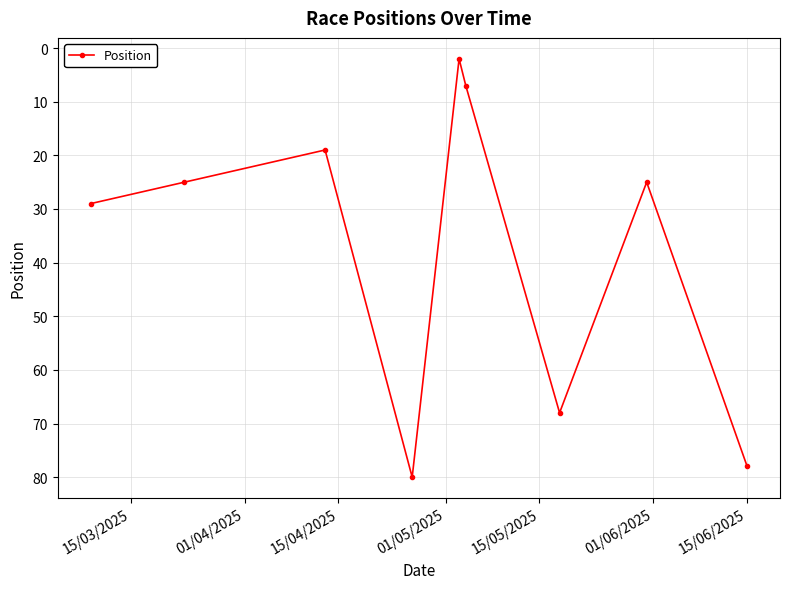

True or false: there are more than 2 points higher than both neighbors.

False